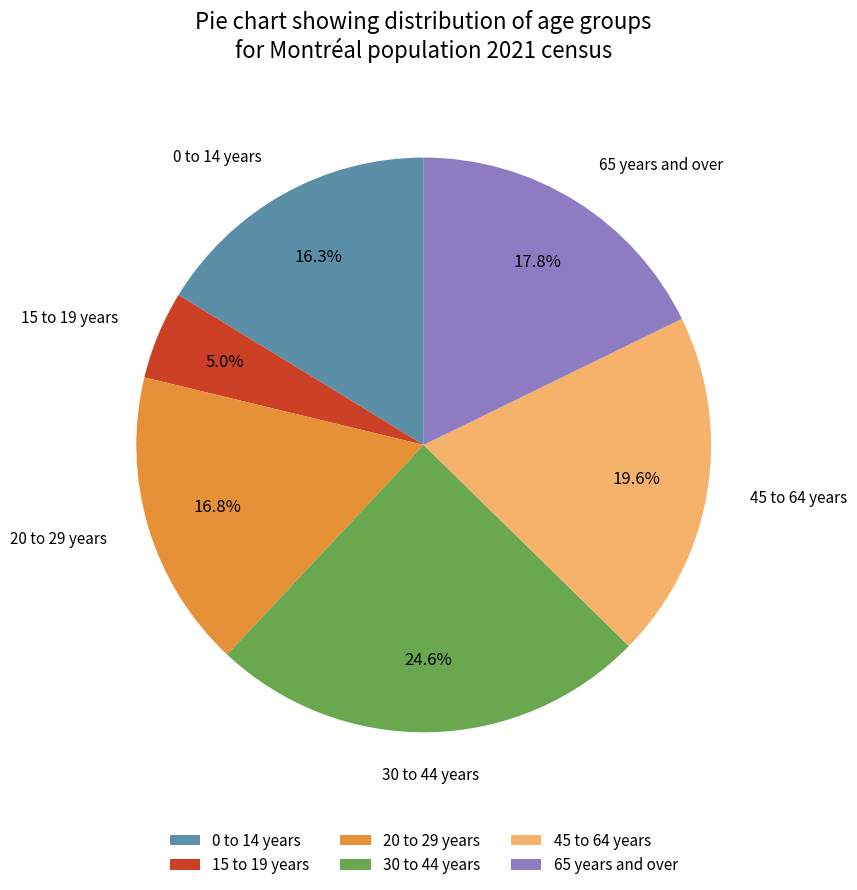

Approximately how many times larger is the value at 65 years and over compared to 15 to 19 years?

3.6